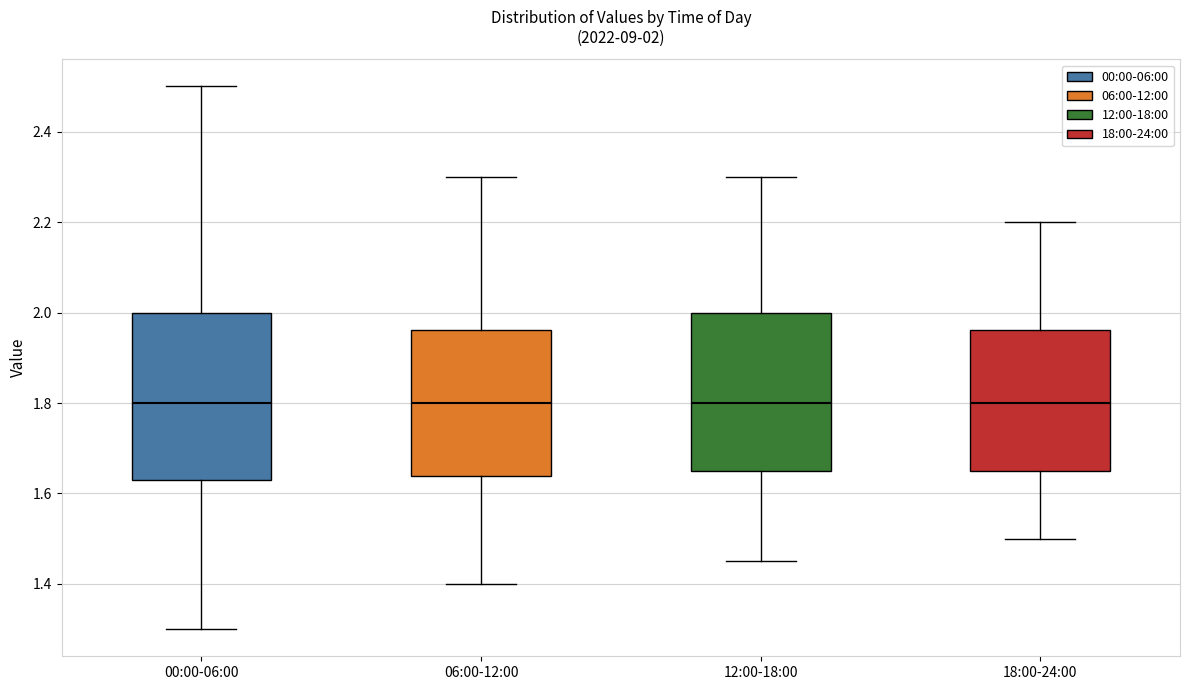

Which box is the tallest, from its lower edge to its upper edge?

00:00-06:00